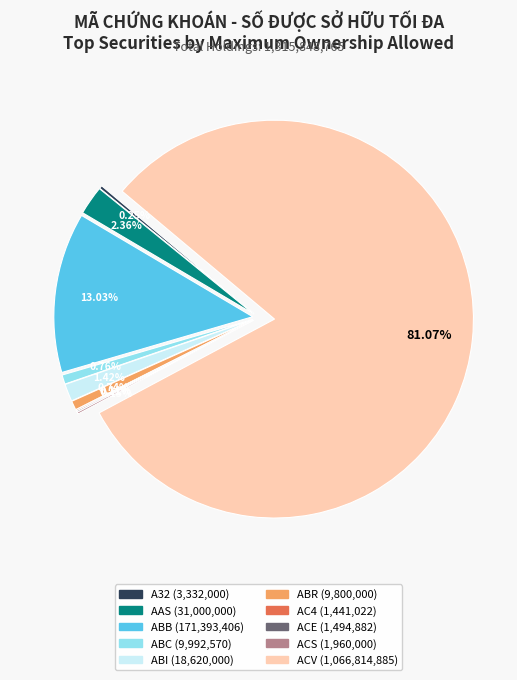

How many slices are in this pie chart?

10